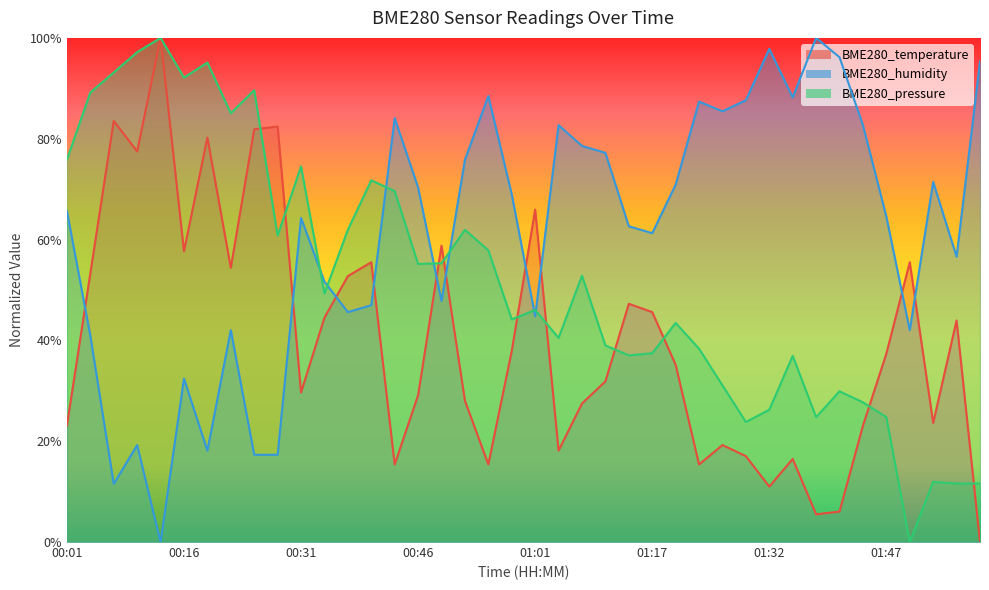

At 00:01, list the series in order from smallest to largest.

BME280_temperature, BME280_humidity, BME280_pressure